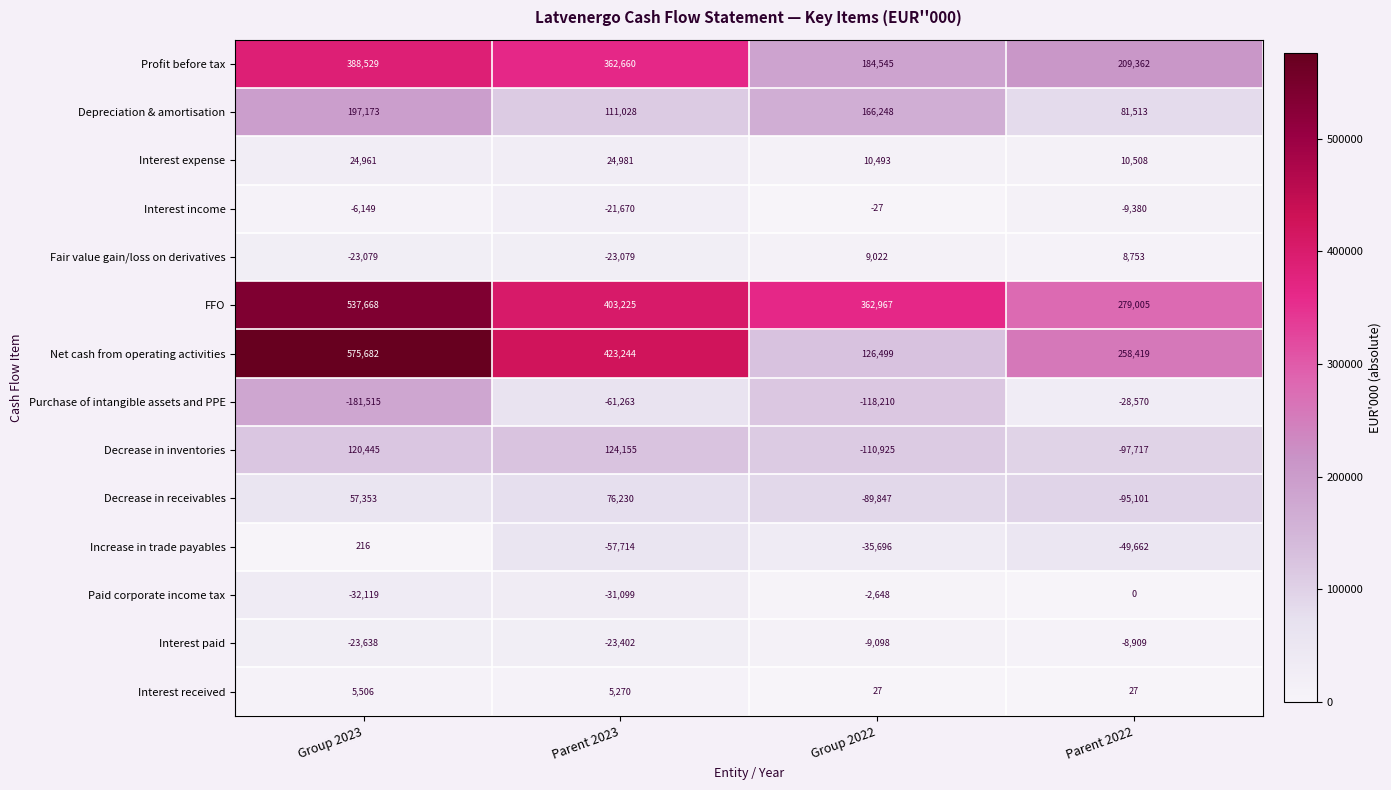

True or false: Decrease in inventories has a value of -145739 at Group 2022.

False